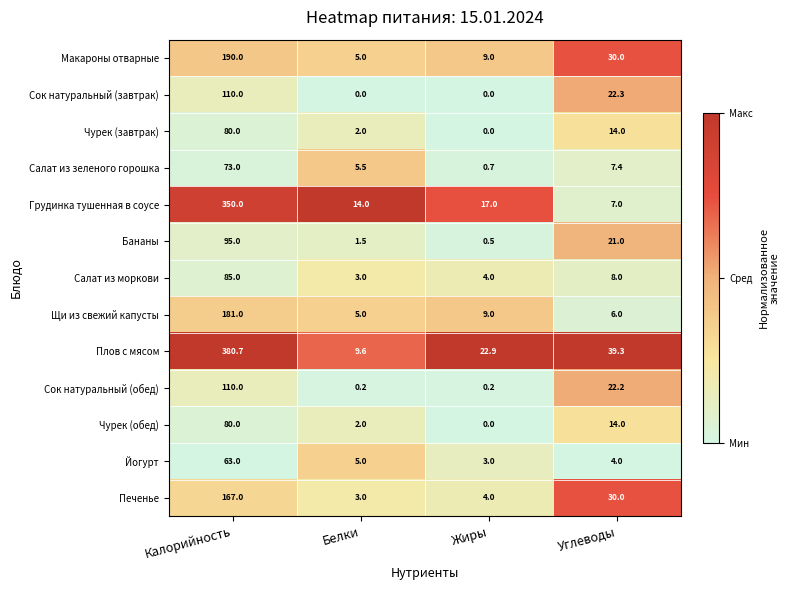

What is the sum of the Йогурт values at Углеводы and Калорийность?

67.0